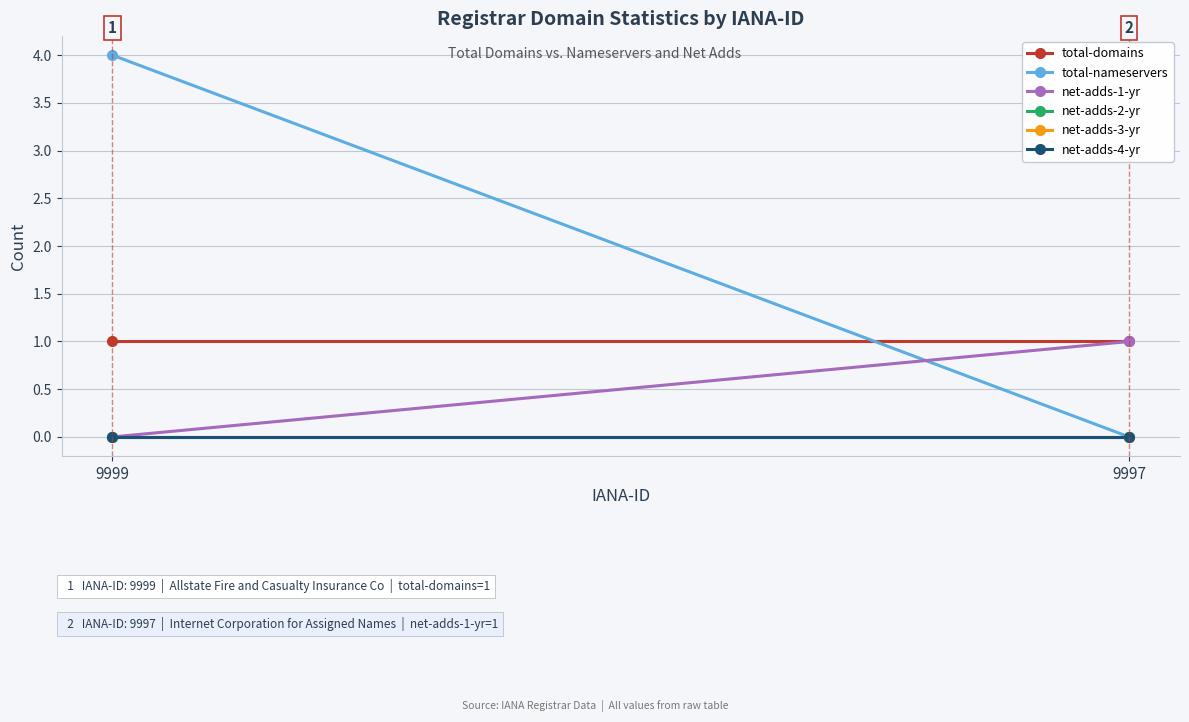

At which label is total-domains closest to 1?

9999